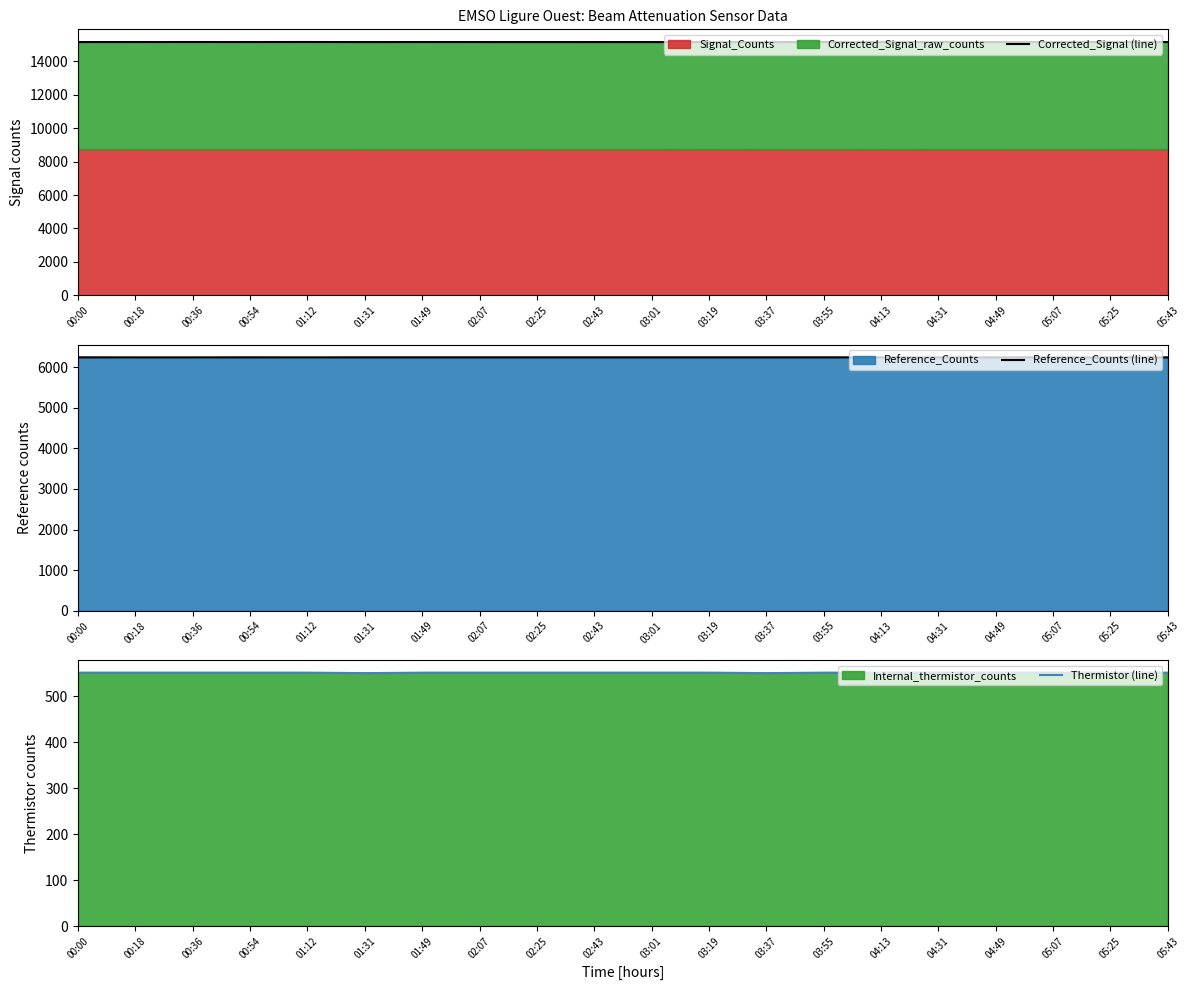

Rank the series by their average value, from lowest to highest.

Thermistor (line), Reference_Counts (line), Corrected_Signal (line)